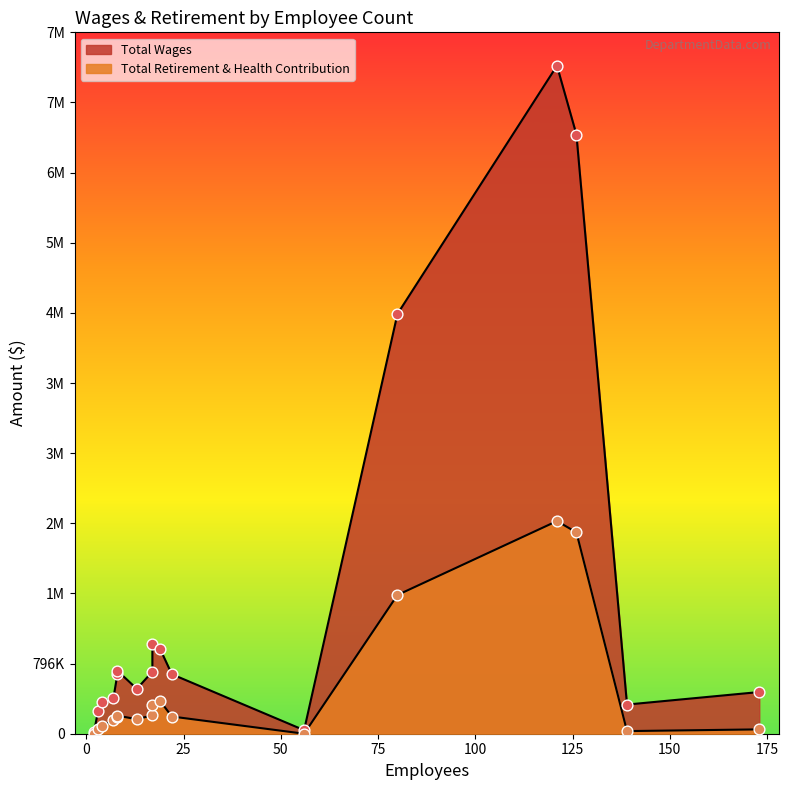

What is the total value across all series at 22?

871606